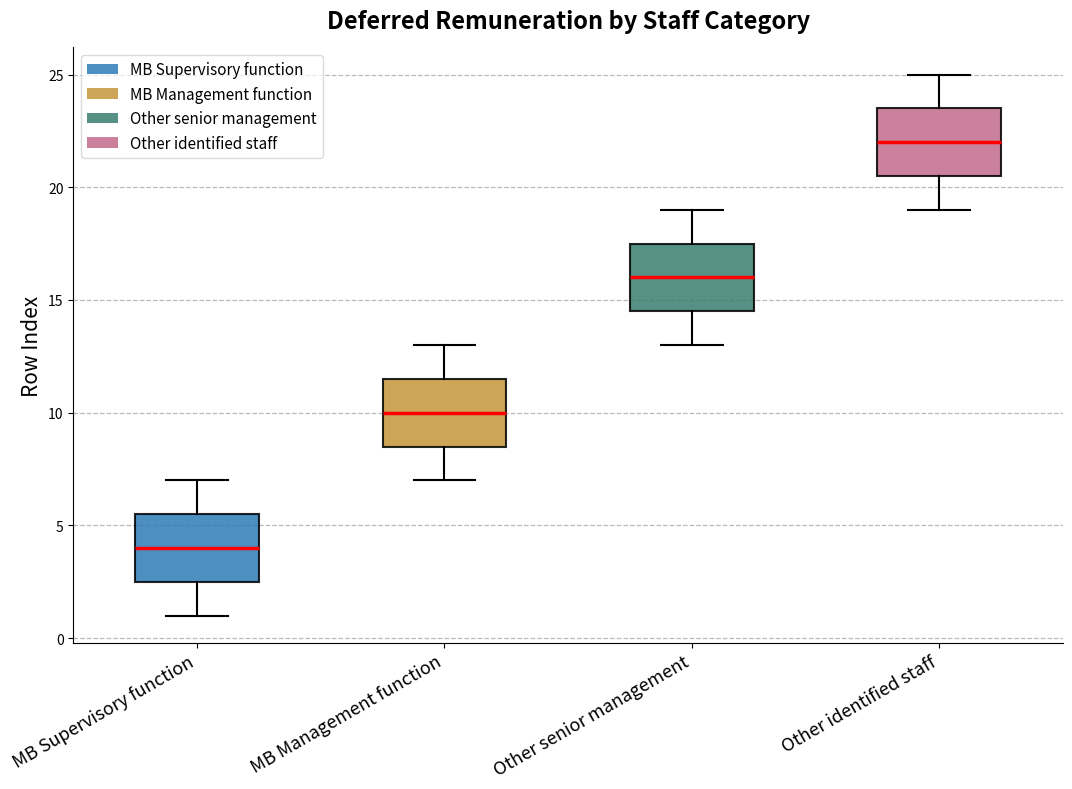

Where does the upper whisker of the box for Other senior management end on the y-axis? The values are not printed on the chart, so give them approximately, as read against the axis.

19.0